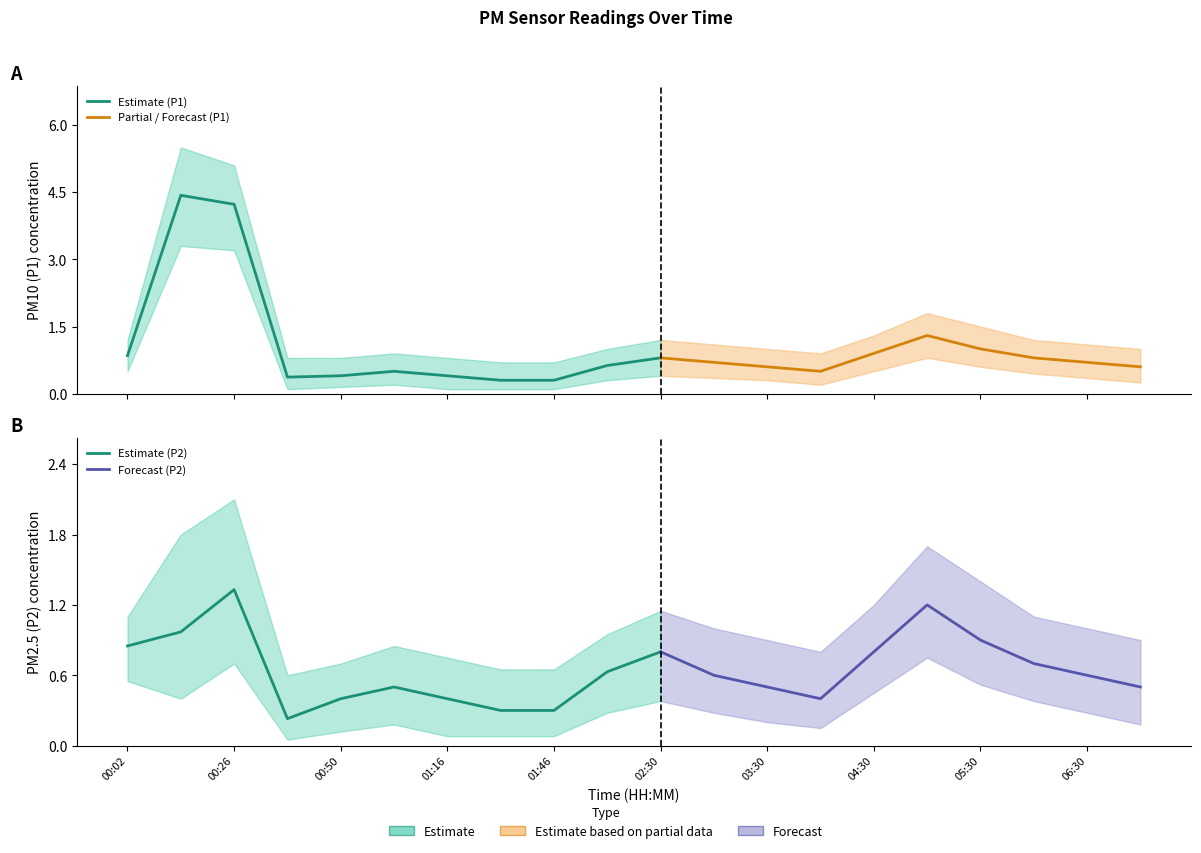

Where is P2_lower nearest to the value 0?

00:38